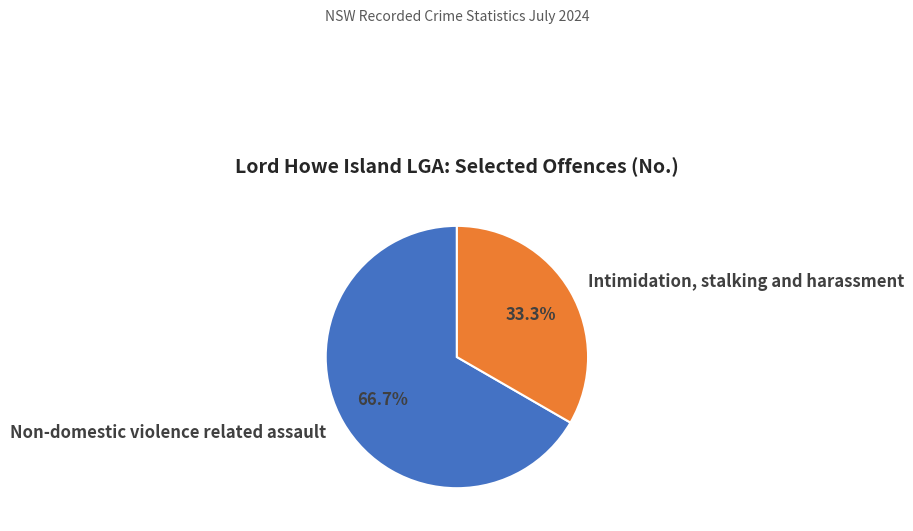

Is Non-domestic violence related assault the majority of the pie?

Yes